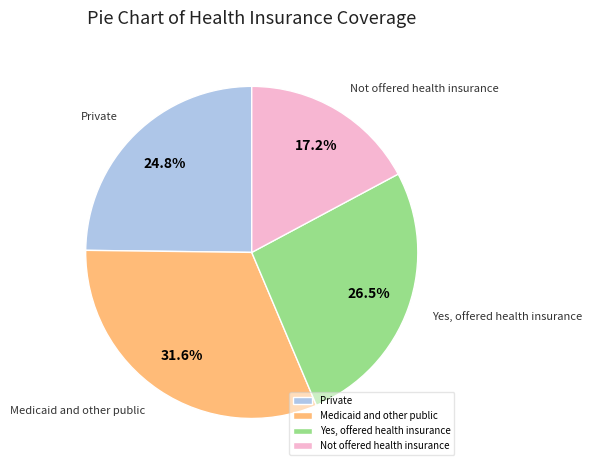

What percentage do Private and Not offered health insurance together represent?

42.0%